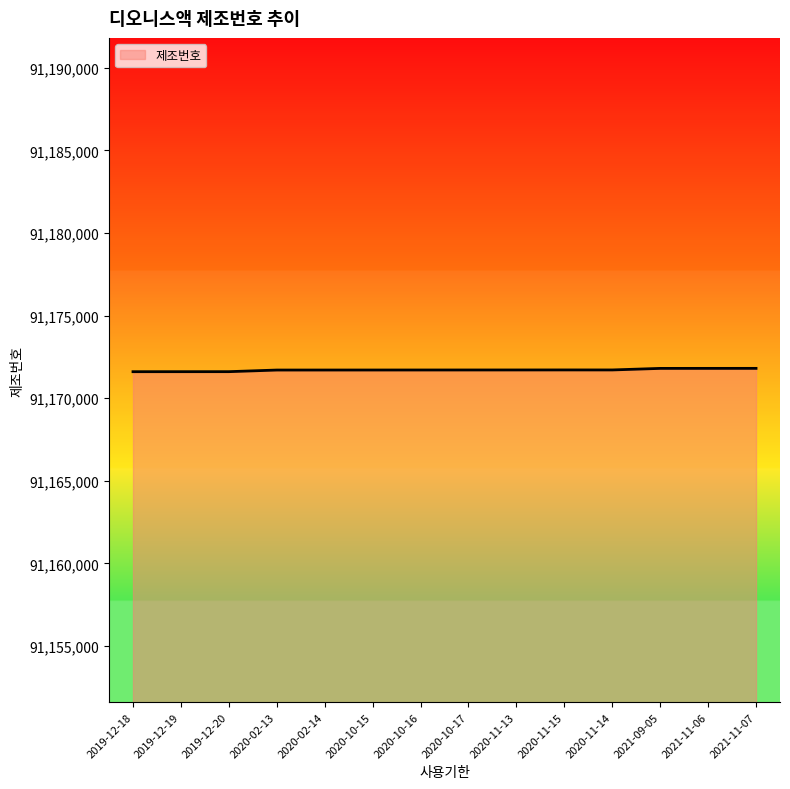

What is the difference between the values at 2019-12-18 and 2020-10-17?

104